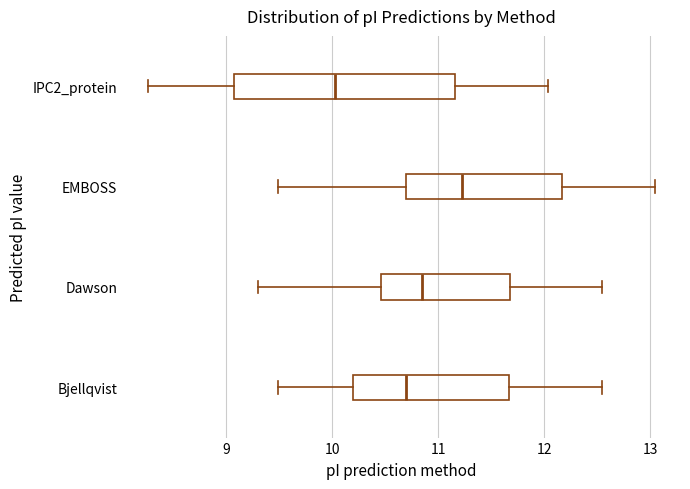

Which box's median line is the furthest to the right?

EMBOSS